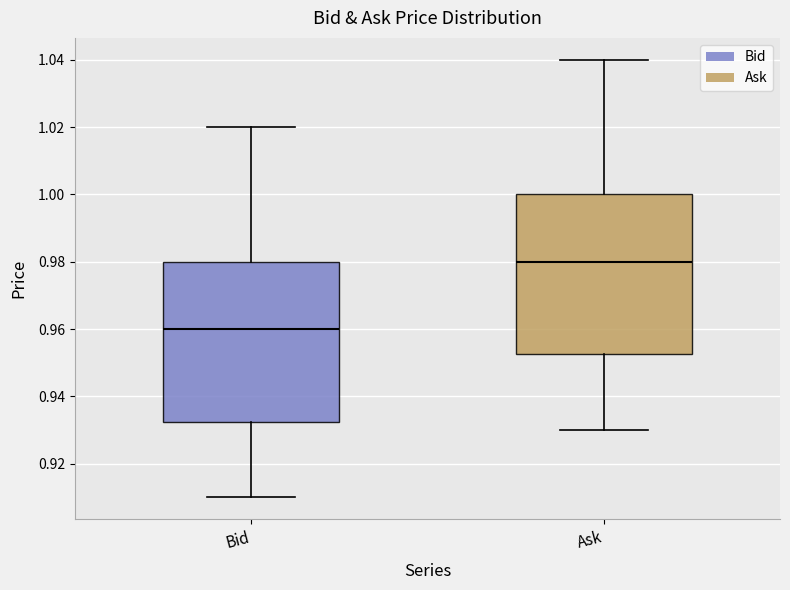

Reading left to right, read every box against the y-axis: the position of its median line, the range the box covers, and the ends of its whiskers. The values are not printed on the chart, so give them approximately, as read against the axis.

Bid: median 0.960, box 0.932 to 0.980, whiskers 0.910 to 1.020
Ask: median 0.980, box 0.952 to 1.000, whiskers 0.930 to 1.040